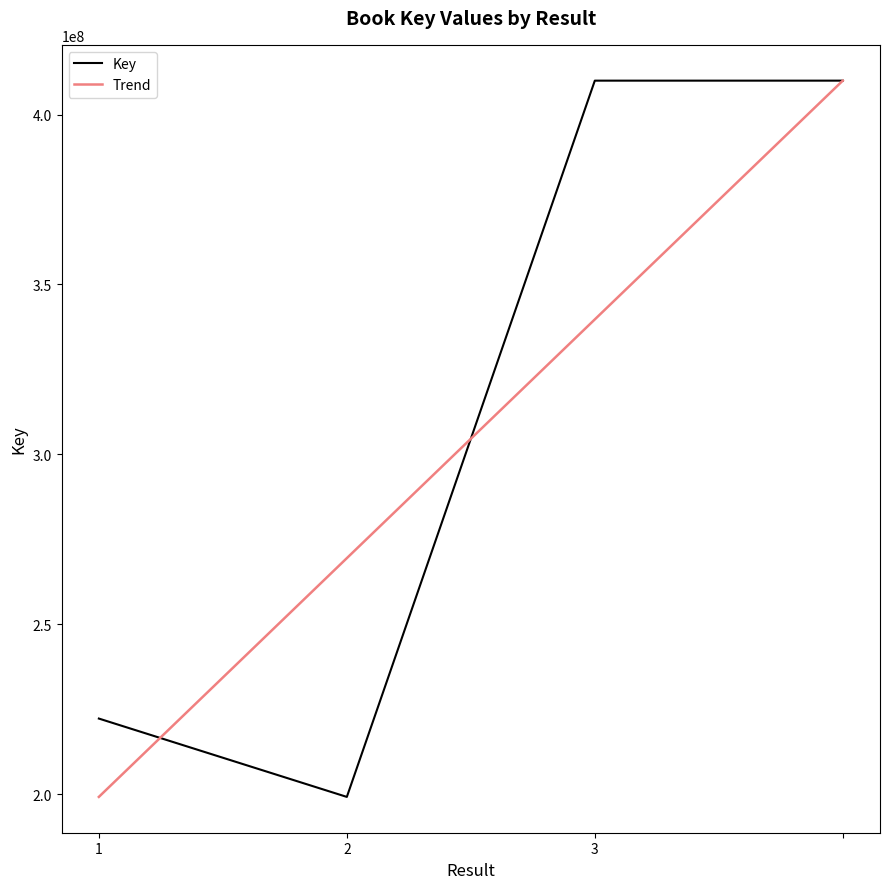

How many lines are shown in the chart?

2